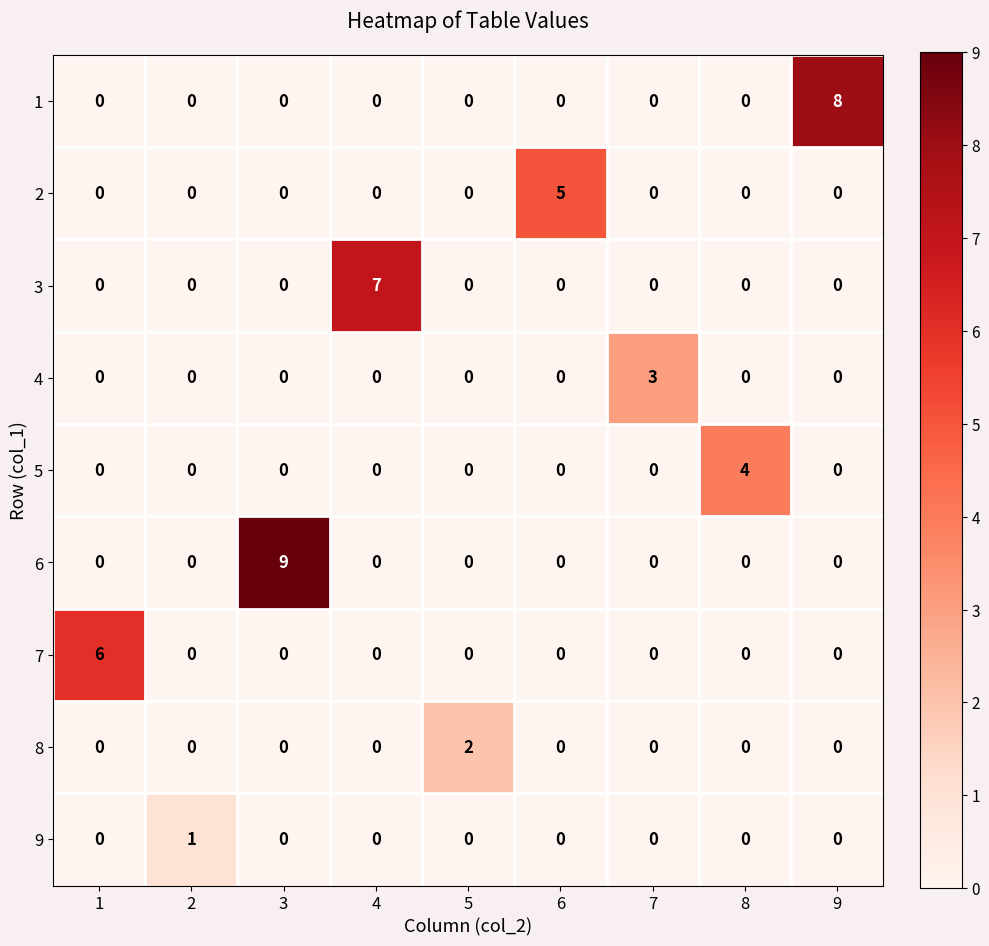

At which category does the chart reach its peak across all series?

3